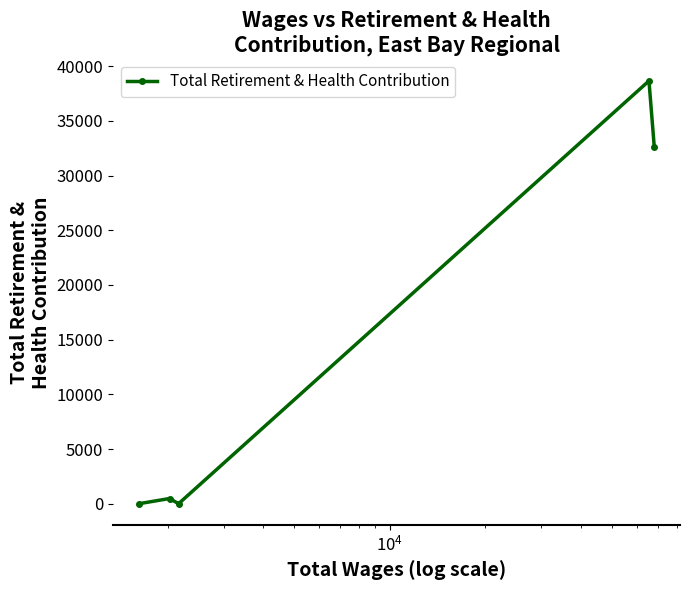

What is the maximum value shown in the chart?

38663